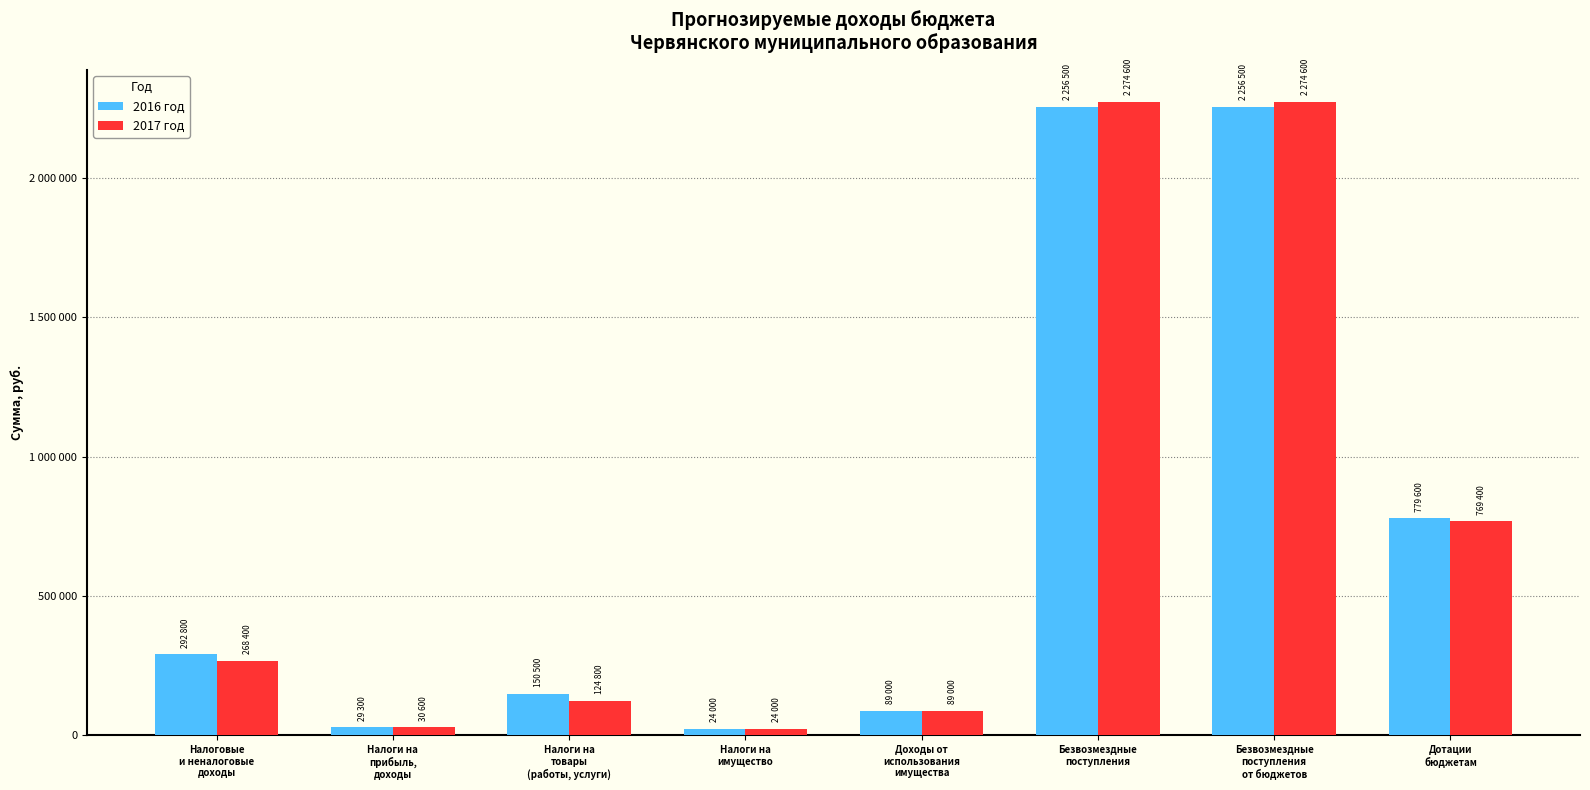

Are the bars horizontal?

No